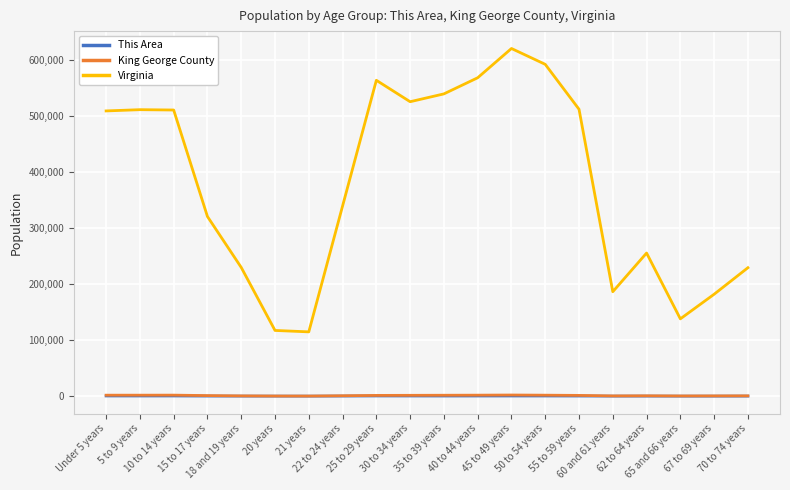

At how many categories does at least one series exceed 241285?

13